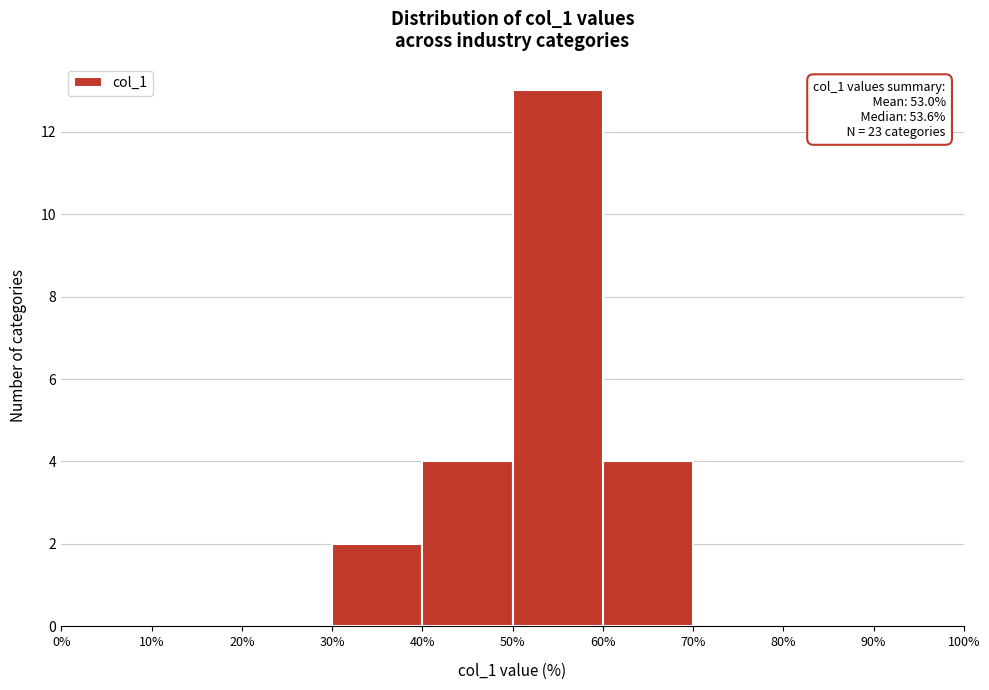

Which range on the x-axis has the tallest bar?

50% to 60%